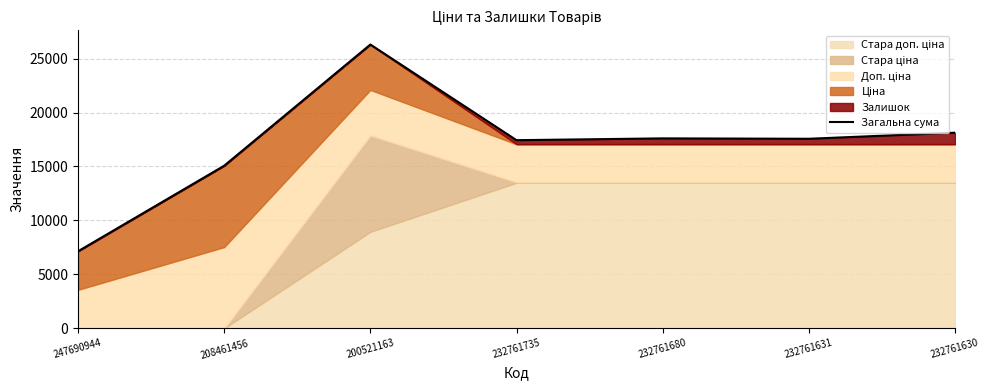

Reading right to left, what are all the values shown in this chart?

18132.8	17568.8	17604.8	17437.8	26304.4	15072.5	7141.1